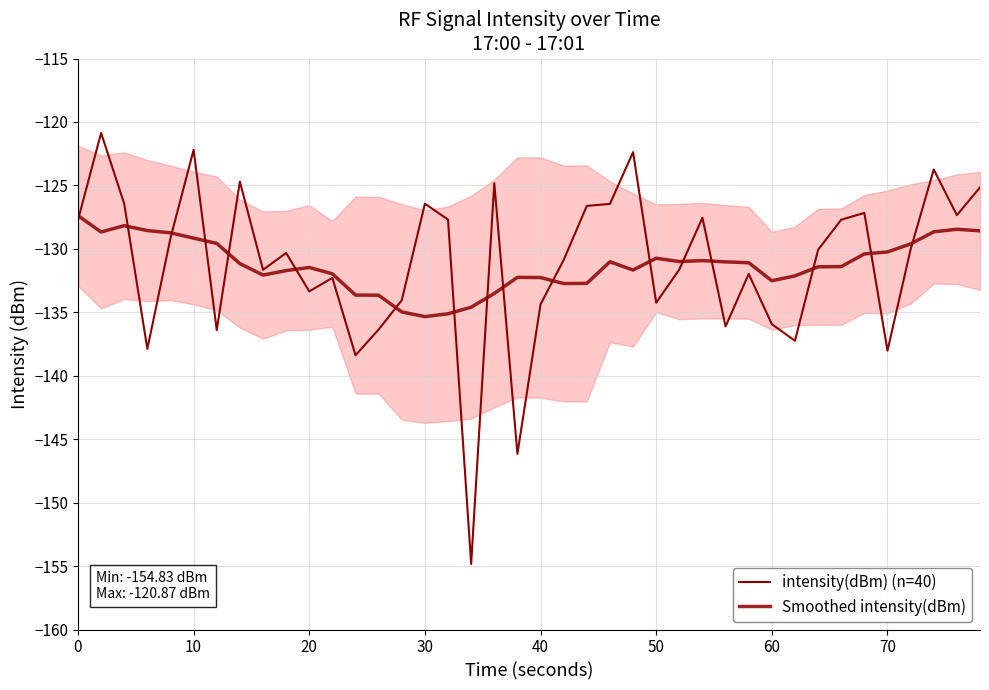

Is it true that intensity(dBm) (n=40) equals -216.4 at 27?

False